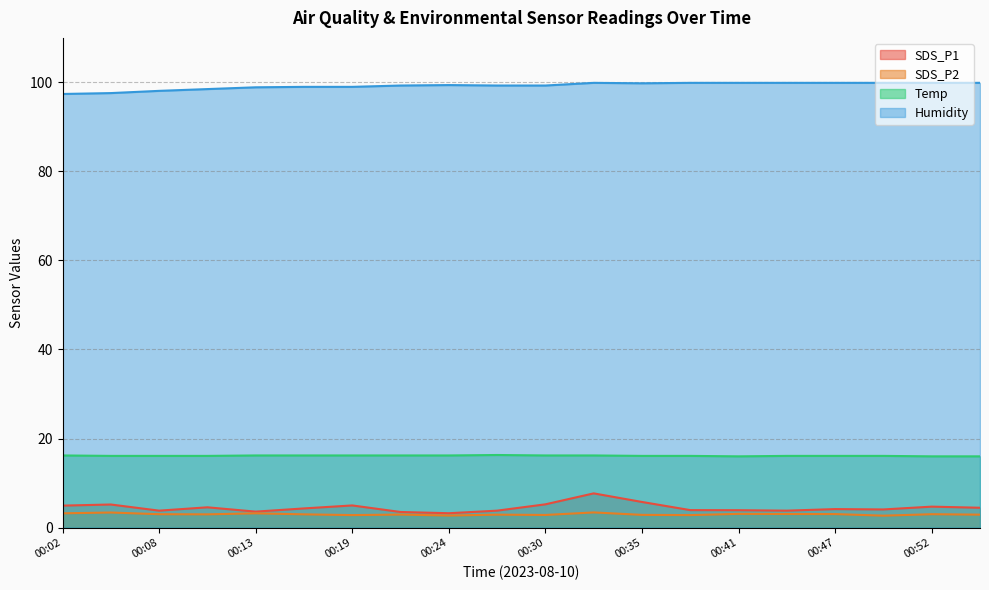

Rank the categories by SDS_P1 value from highest to lowest.

00:33, 00:35, 00:30, 00:05, 00:19, 00:02, 00:52, 00:10, 00:55, 00:16, 00:47, 00:49, 00:38, 00:41, 00:08, 00:27, 00:44, 00:13, 00:22, 00:24